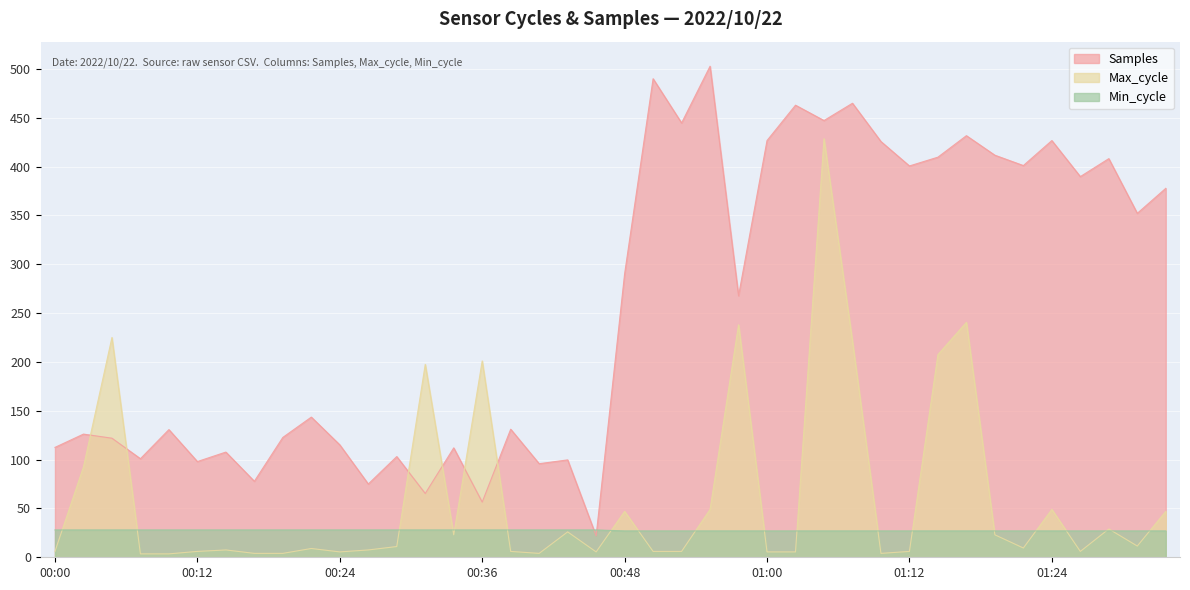

What is the difference between the Max_cycle values at 01:05 and 01:34?

381.5